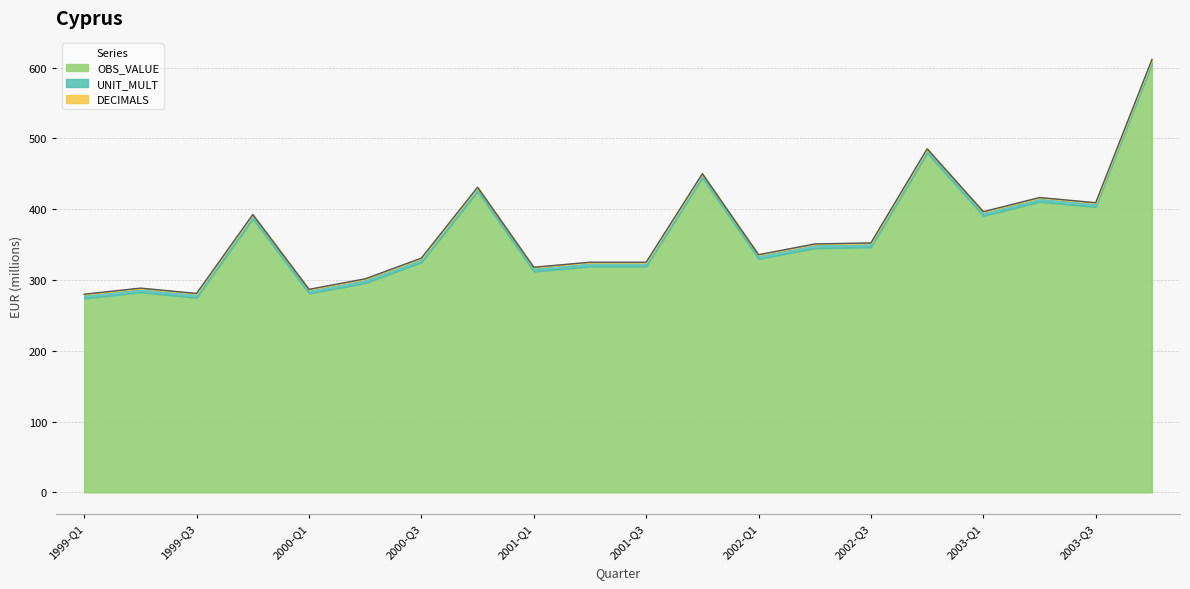

Does the chart display data point markers on the line(s)?

No